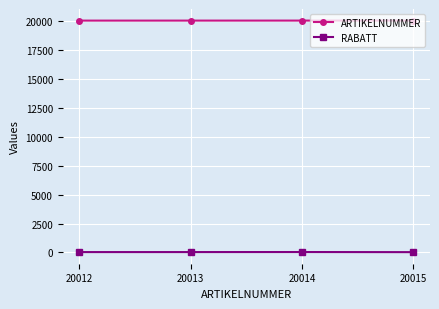

Is the value of ARTIKELNUMMER at 20014 greater than the value of RABATT at 20015?

Yes